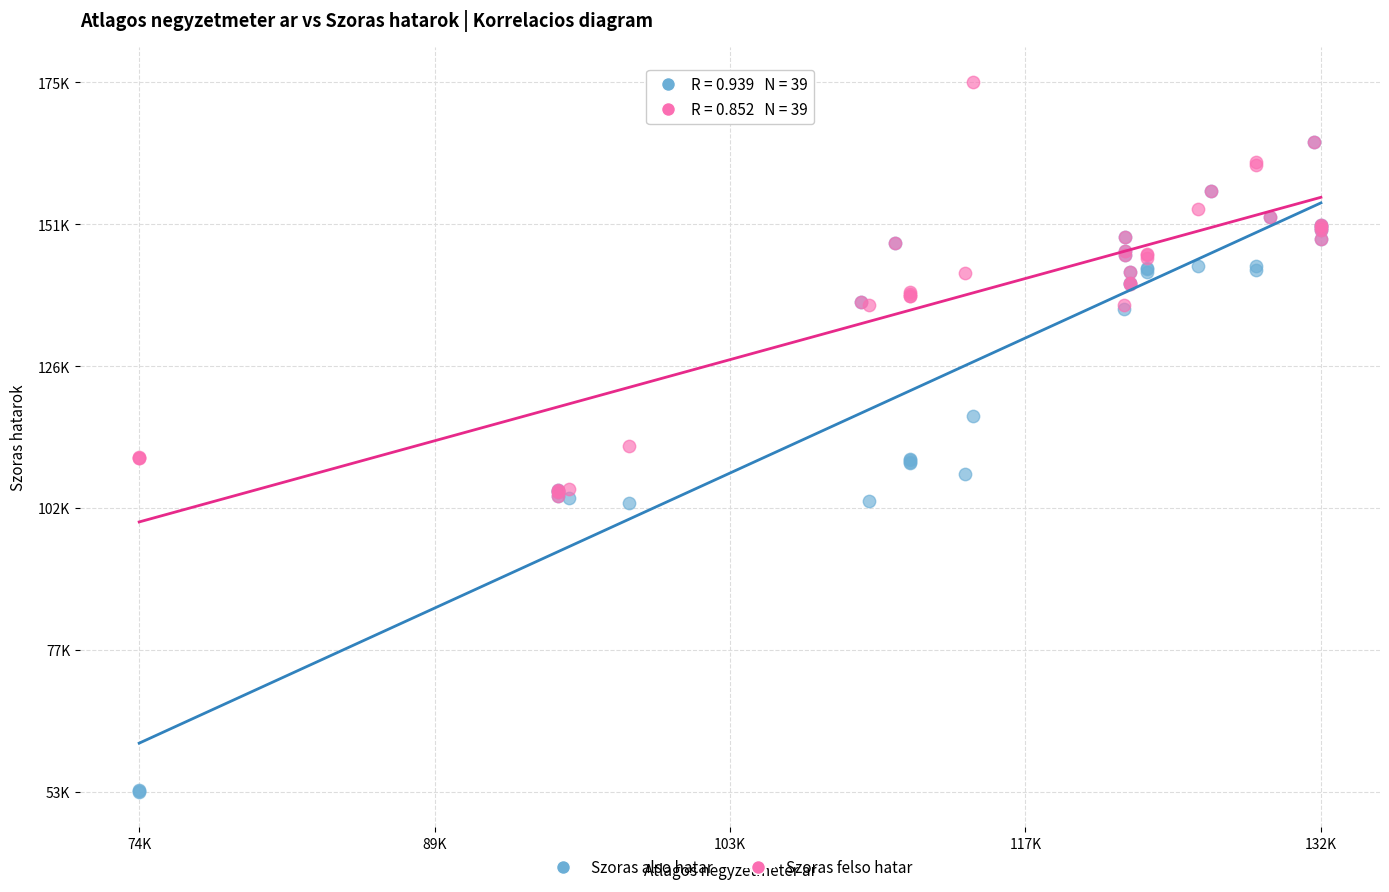

Which series has the largest Y range (max minus min)?

Szoras also hatar